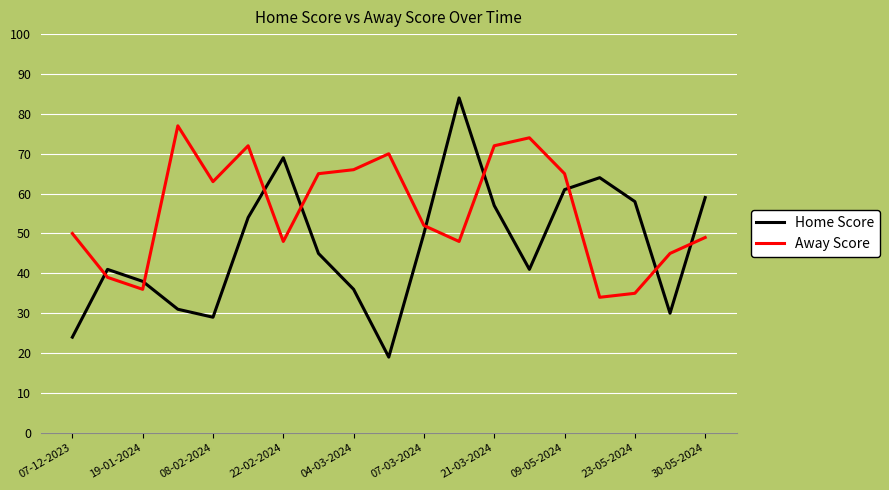

What is the maximum value for Away Score?

77